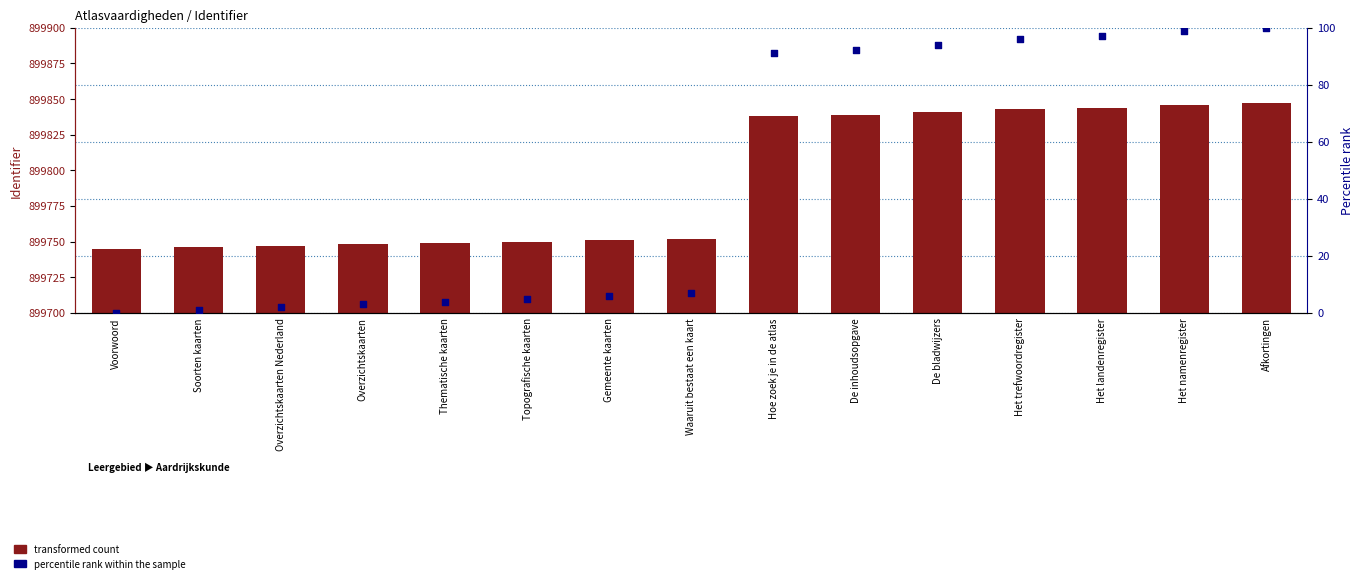

Is the value of transformed count at Het namenregister greater than the value of percentile rank within the sample at Het landenregister?

Yes